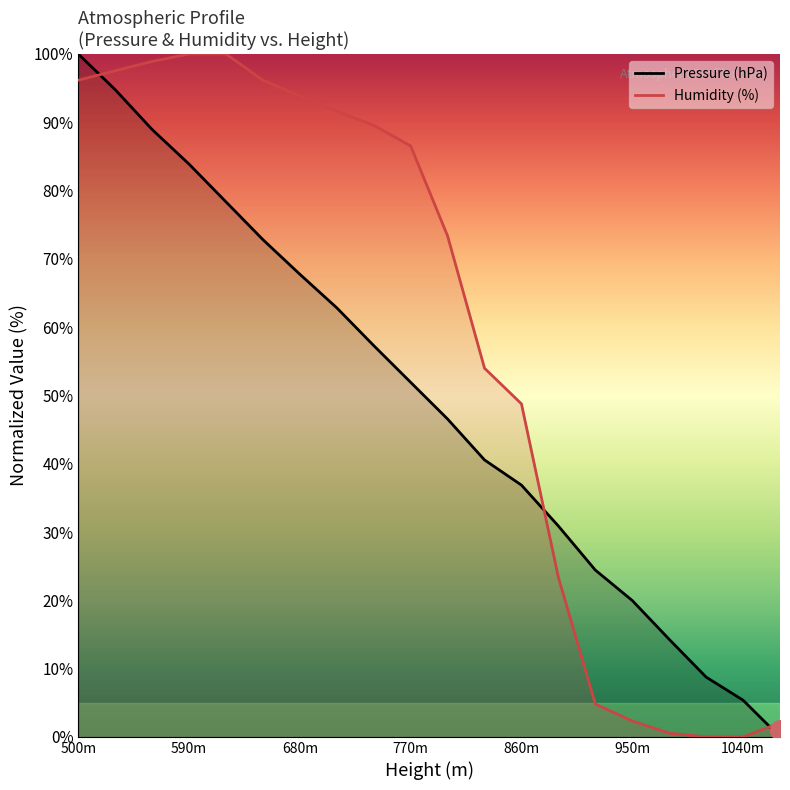

Which series has the largest total across all categories?

Humidity (%)